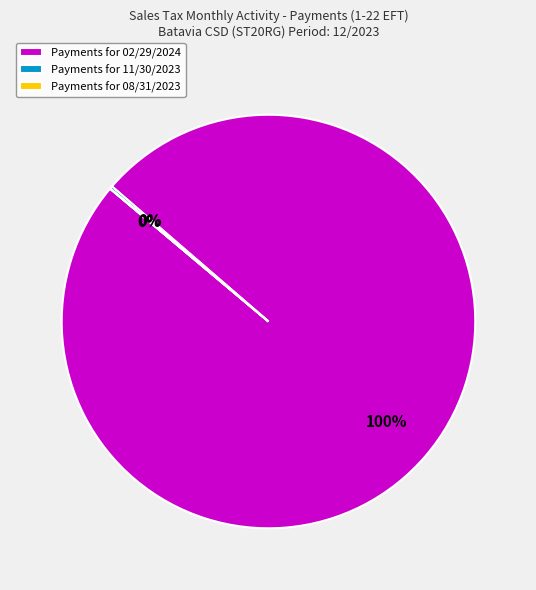

What is the largest slice in the pie chart?

Payments for 02/29/2024